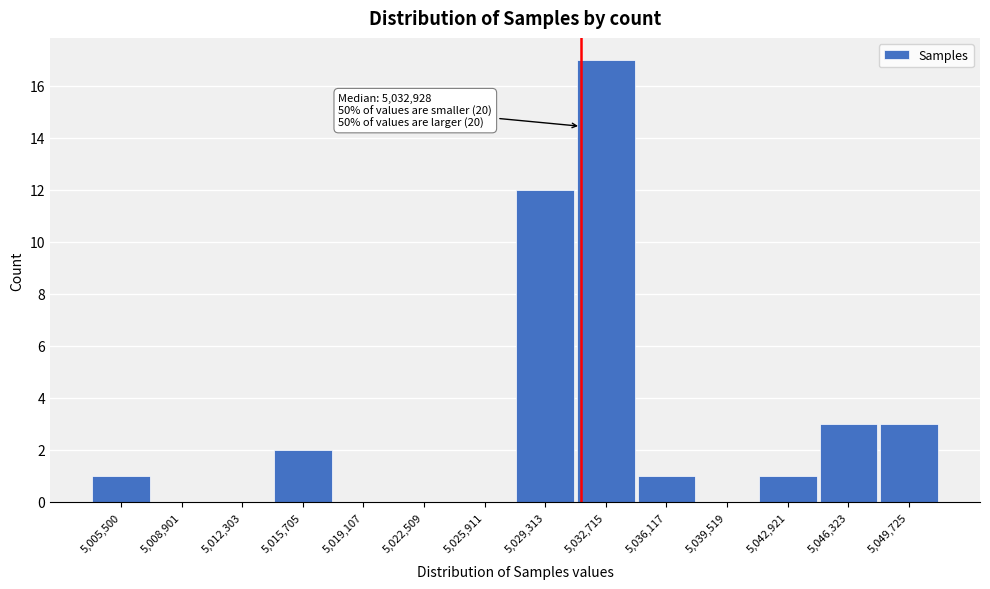

Reading left to right, transcribe all the data shown in this chart.

5,005,500=1	5,008,901=0	5,012,303=0	5,015,705=2	5,019,107=0	5,022,509=0	5,025,911=0	5,029,313=12	5,032,715=17	5,036,117=1	5,039,519=0	5,042,921=1	5,046,323=3	5,049,725=3